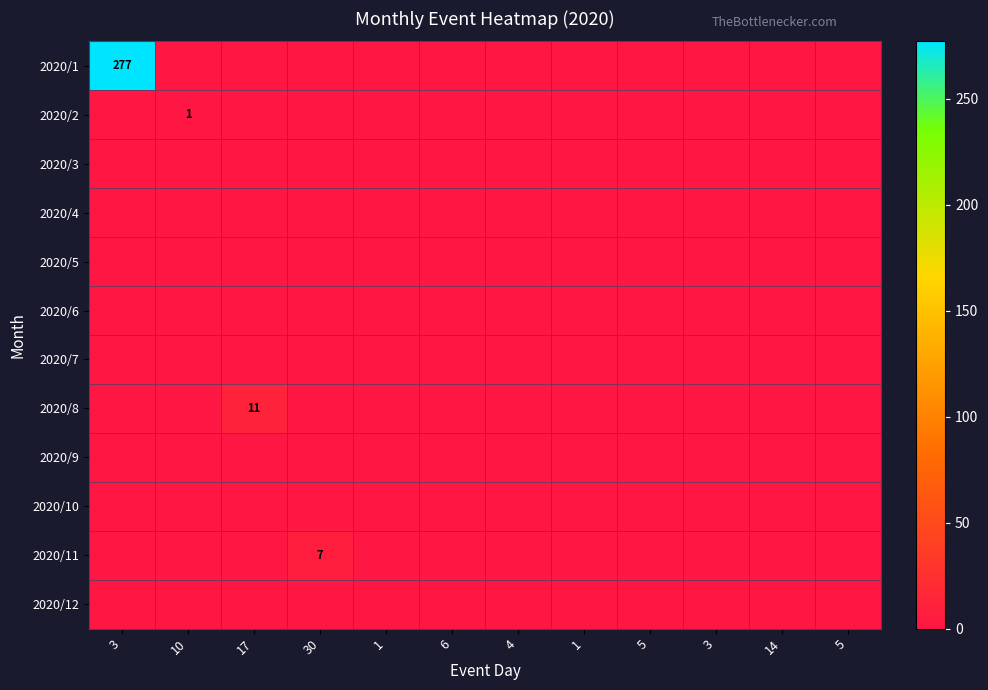

Which series has the largest range (max minus min)?

2020/1